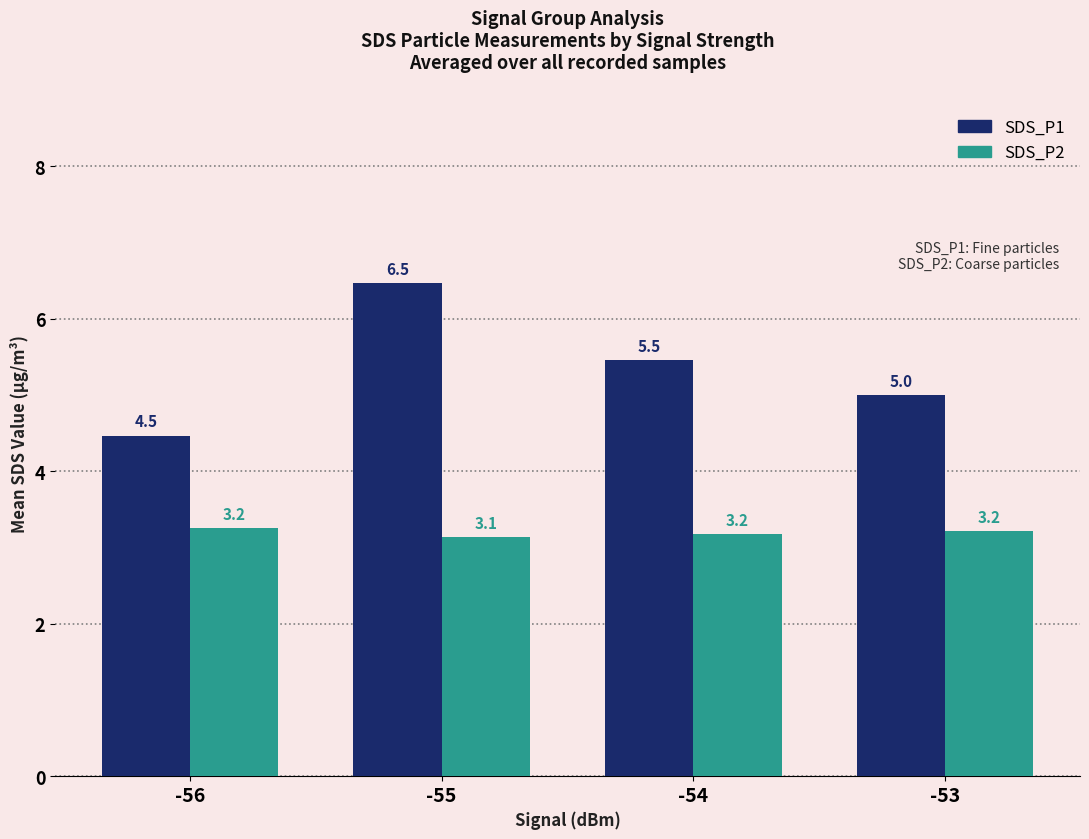

What is the smallest value displayed?

3.1